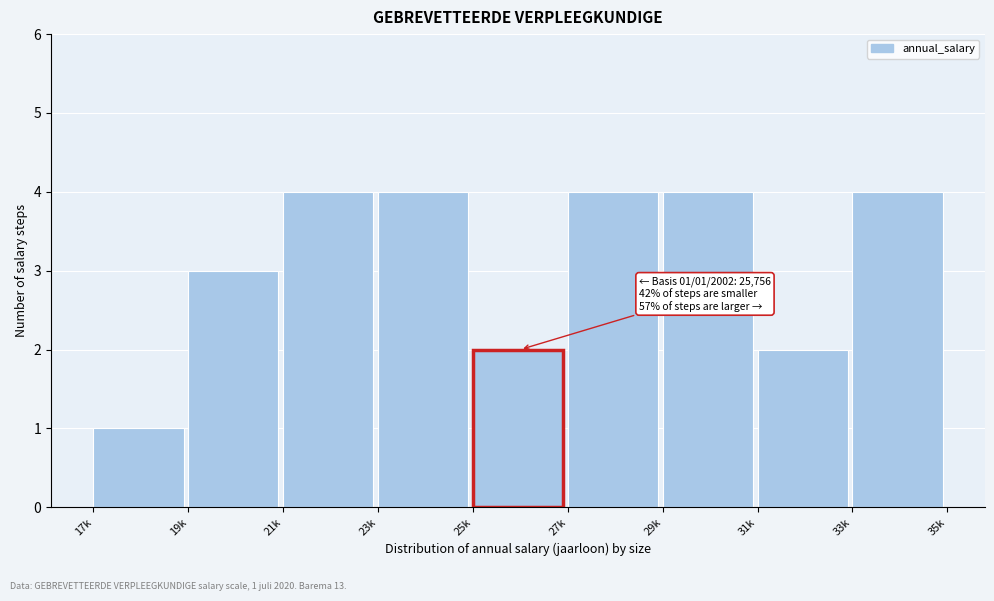

Reading right to left, what are all the values shown in this chart?

33k=4	31k=2	29k=4	27k=4	25k=2	23k=4	21k=4	19k=3	17k=1